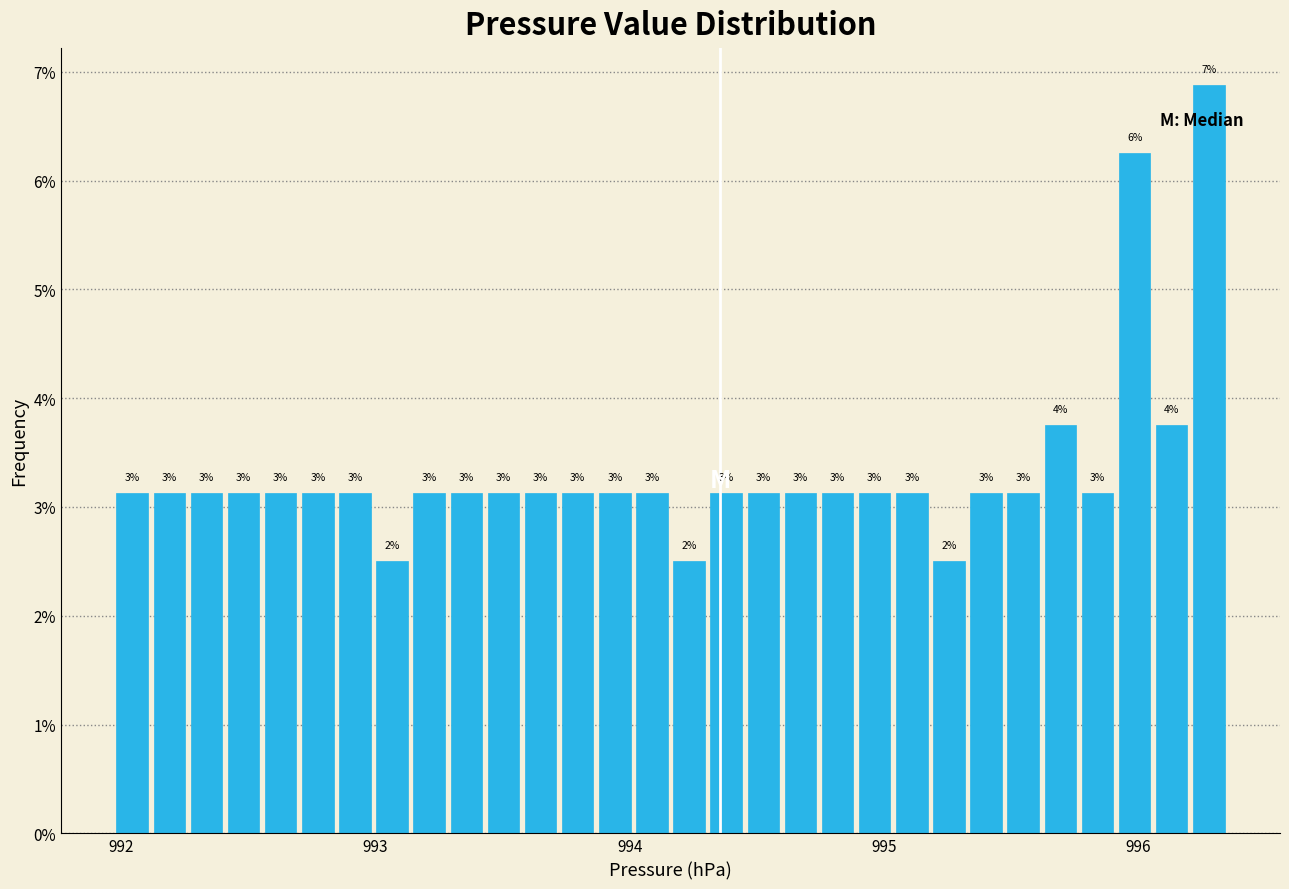

Around what value on the x-axis is the tallest bar? Give the approximate position of its centre, as read against the axis.

996.3